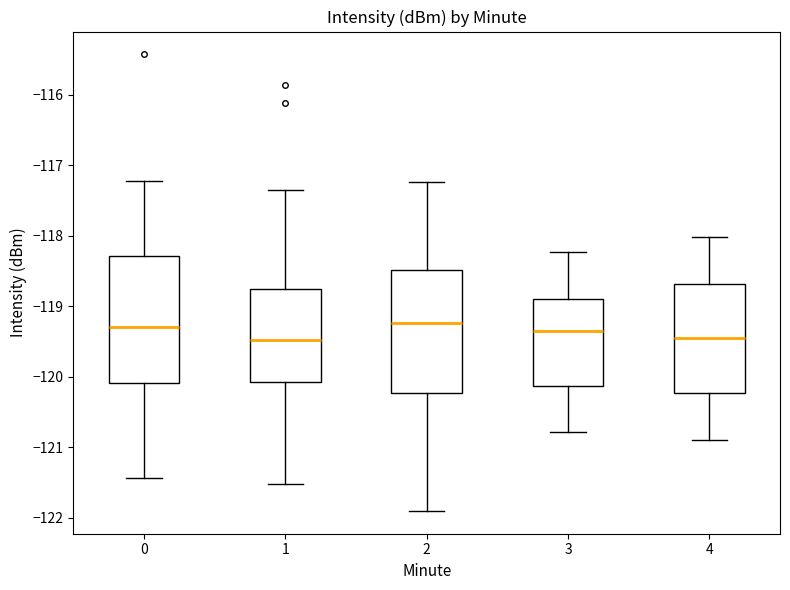

Reading left to right, read every box against the y-axis: the position of its median line, the range the box covers, and the ends of its whiskers. The values are not printed on the chart, so give them approximately, as read against the axis.

0: median -119.3, box -120.1 to -118.3, whiskers -121.4 to -117.2
1: median -119.5, box -120.1 to -118.8, whiskers -121.5 to -117.3
2: median -119.2, box -120.2 to -118.5, whiskers -121.9 to -117.2
3: median -119.3, box -120.1 to -118.9, whiskers -120.8 to -118.2
4: median -119.5, box -120.2 to -118.7, whiskers -120.9 to -118.0